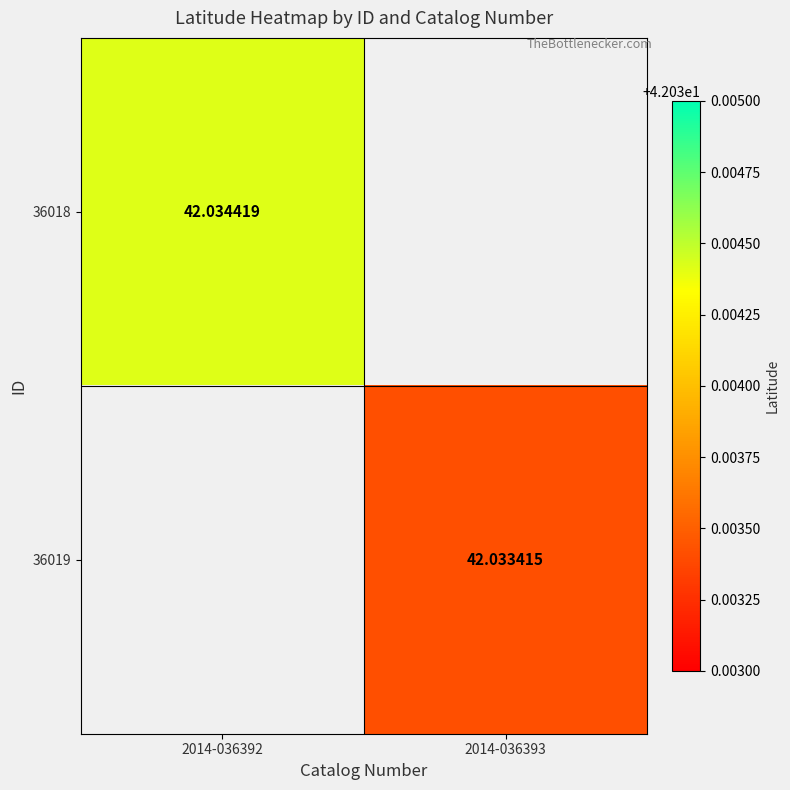

Rank the series by their maximum value, from highest to lowest.

36018, 36019